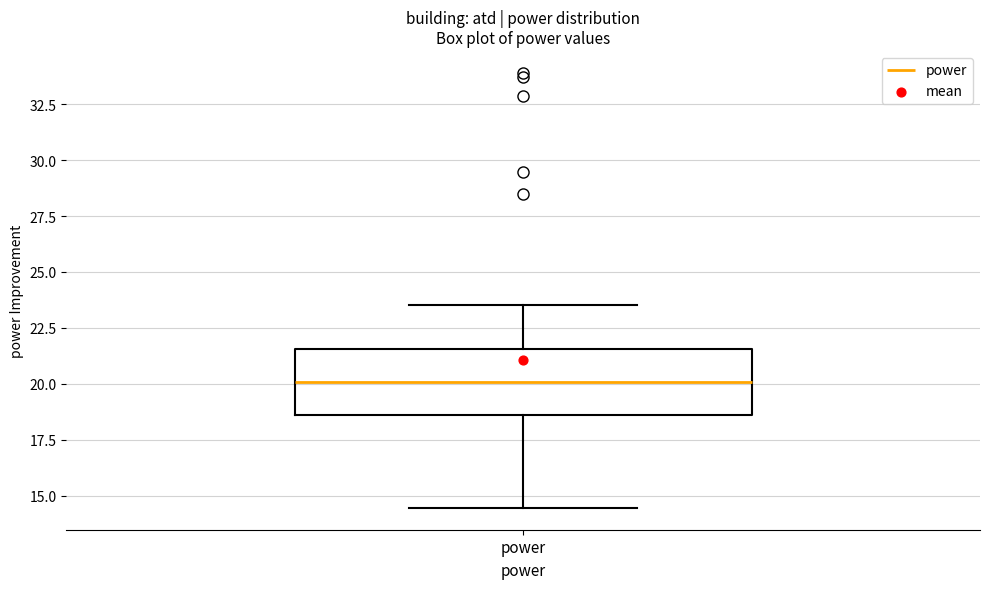

Where is the lower edge of the box for power on the y-axis? The values are not printed on the chart, so give them approximately, as read against the axis.

18.5